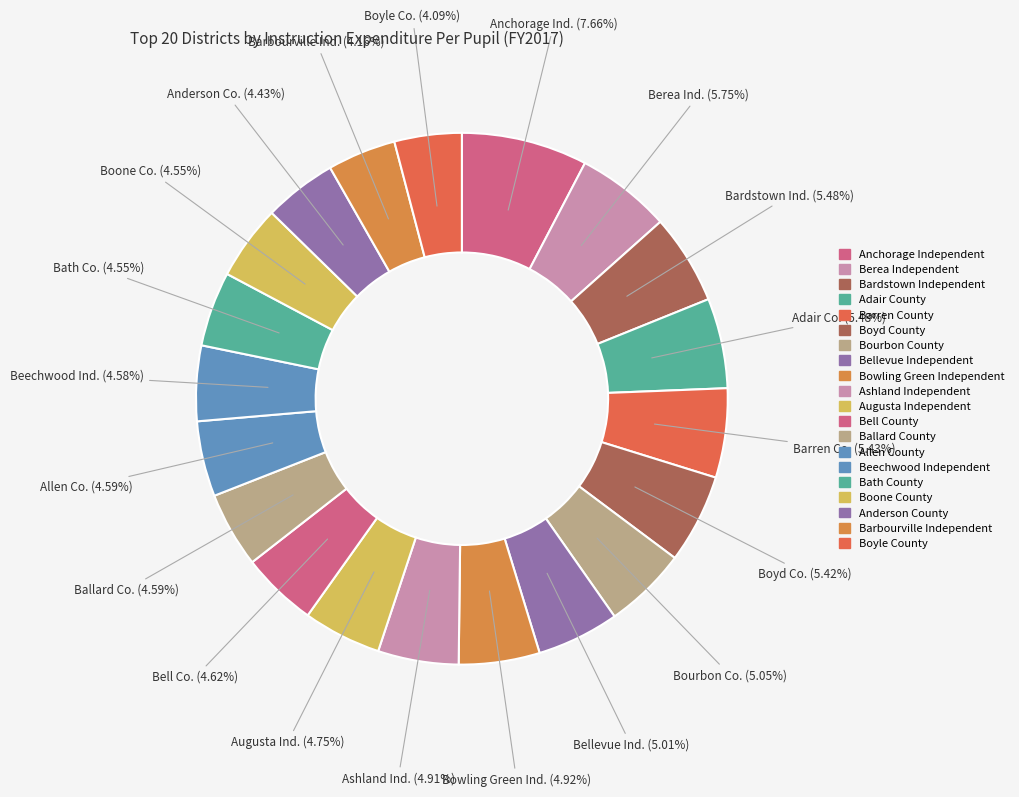

How many segments does this pie chart have?

20